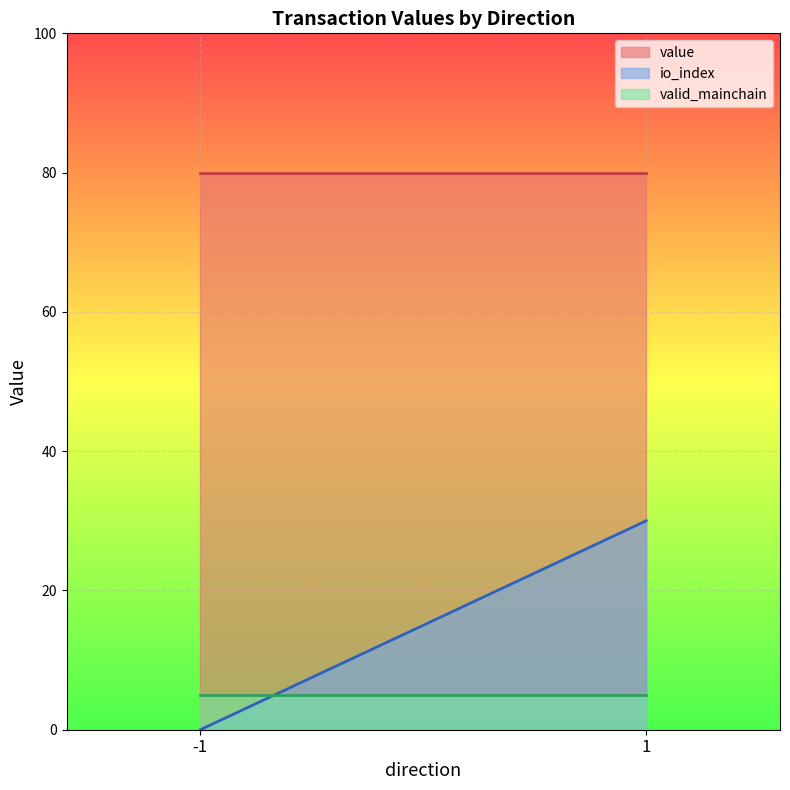

At which label is valid_mainchain closest to 1?

-1